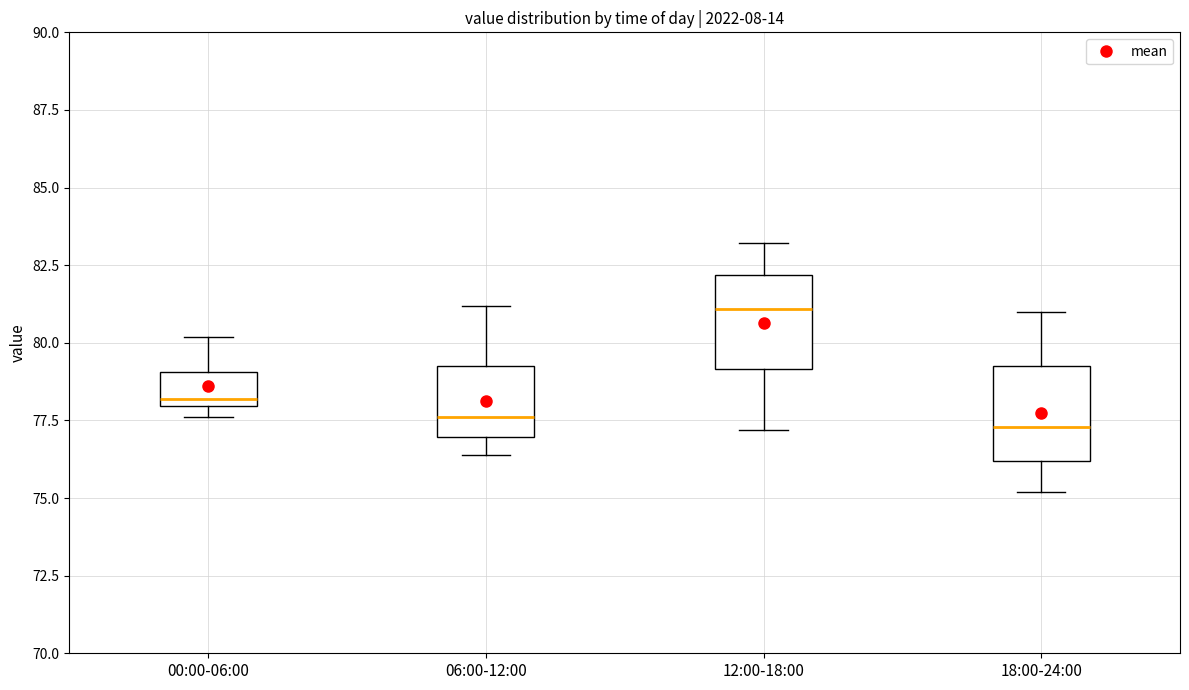

Where does the upper whisker of the box for 00:00-06:00 end on the y-axis? The values are not printed on the chart, so give them approximately, as read against the axis.

80.0